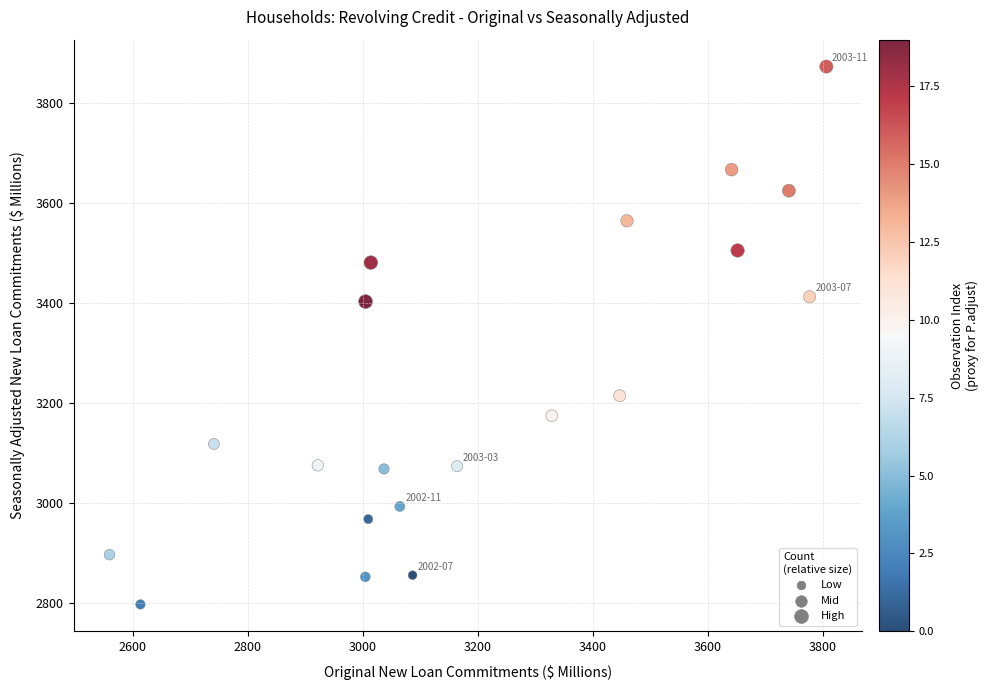

What is the range of X values (max minus min)?

1247.4